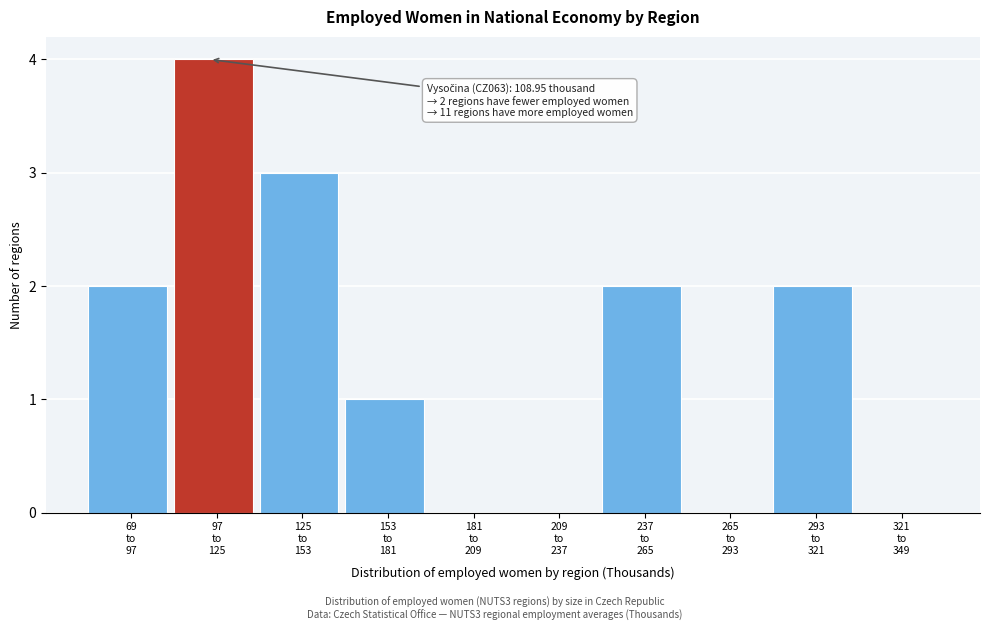

What is the maximum value shown in the chart?

4